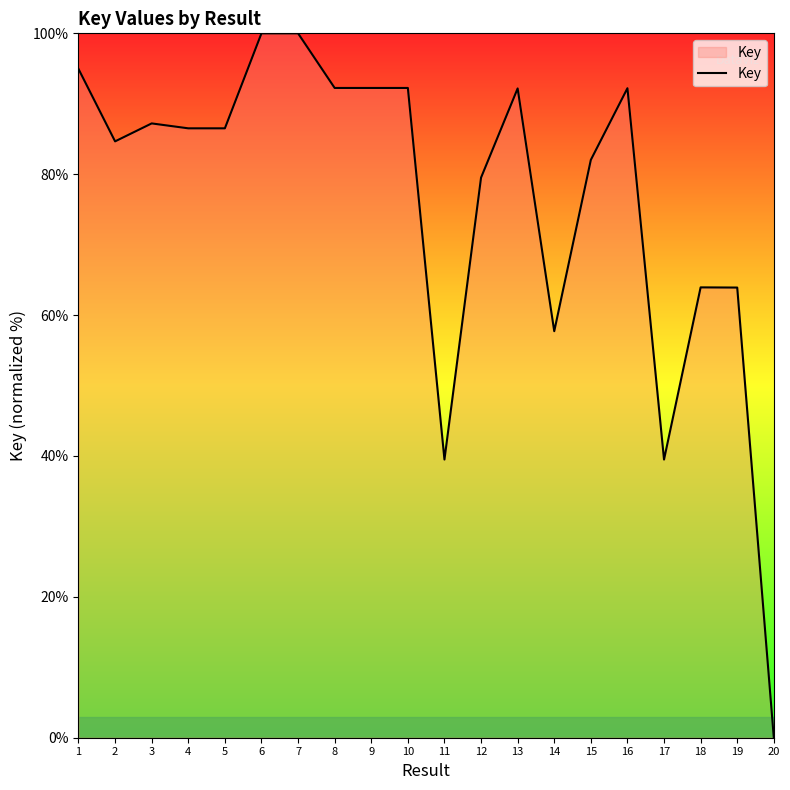

The value at 5 is 86.5. True or false?

True